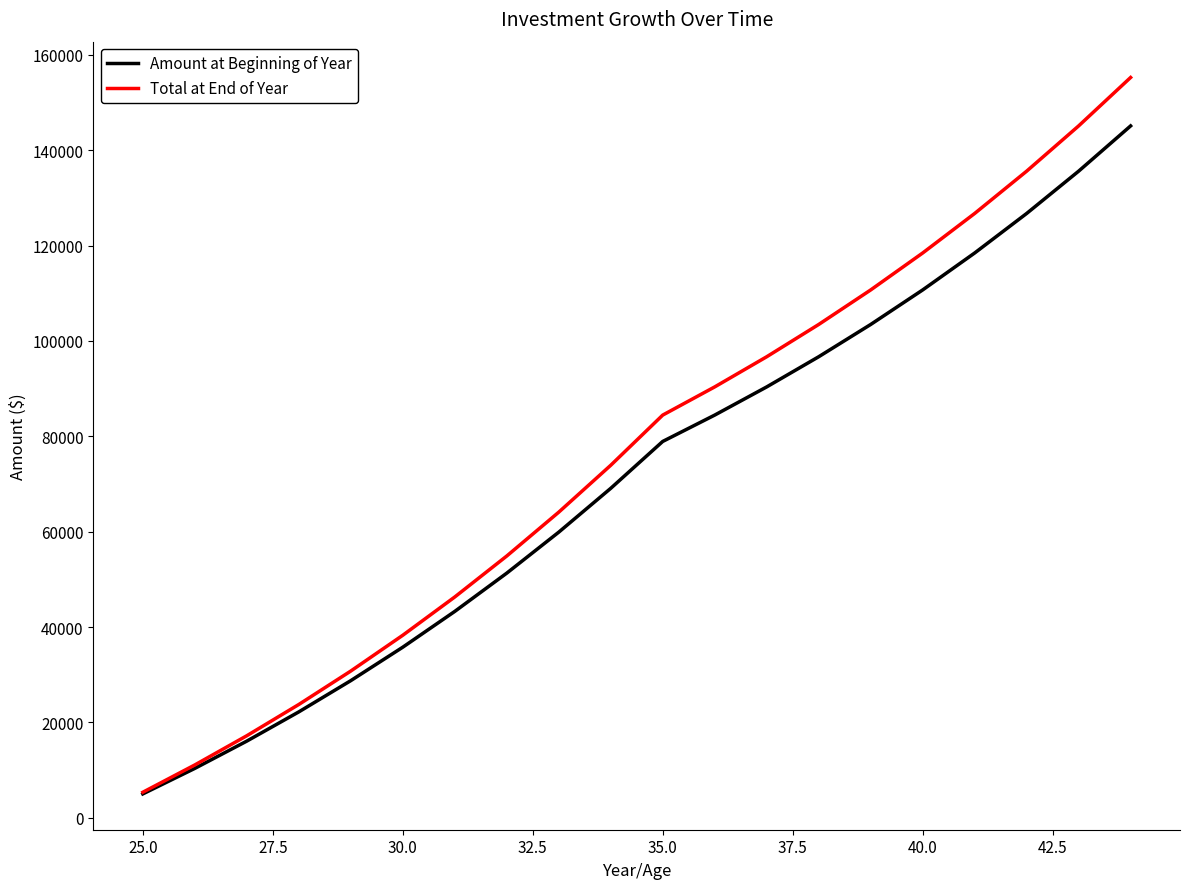

Which series has the widest spread of values?

Total at End of Year